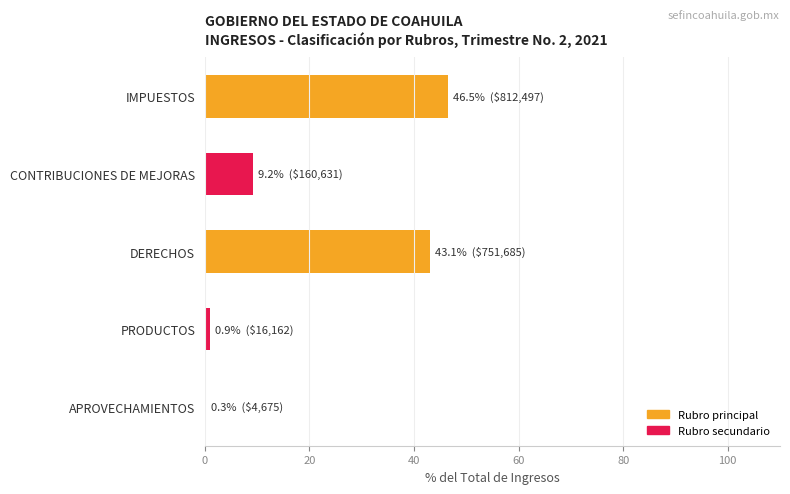

What is the sum of all values?

100.0